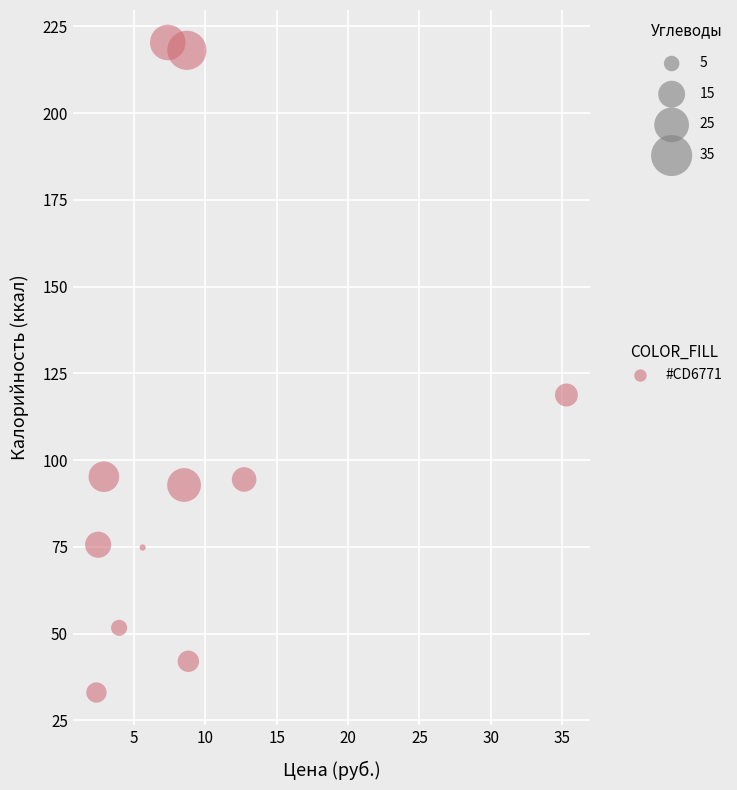

What is the average Y value?

101.5